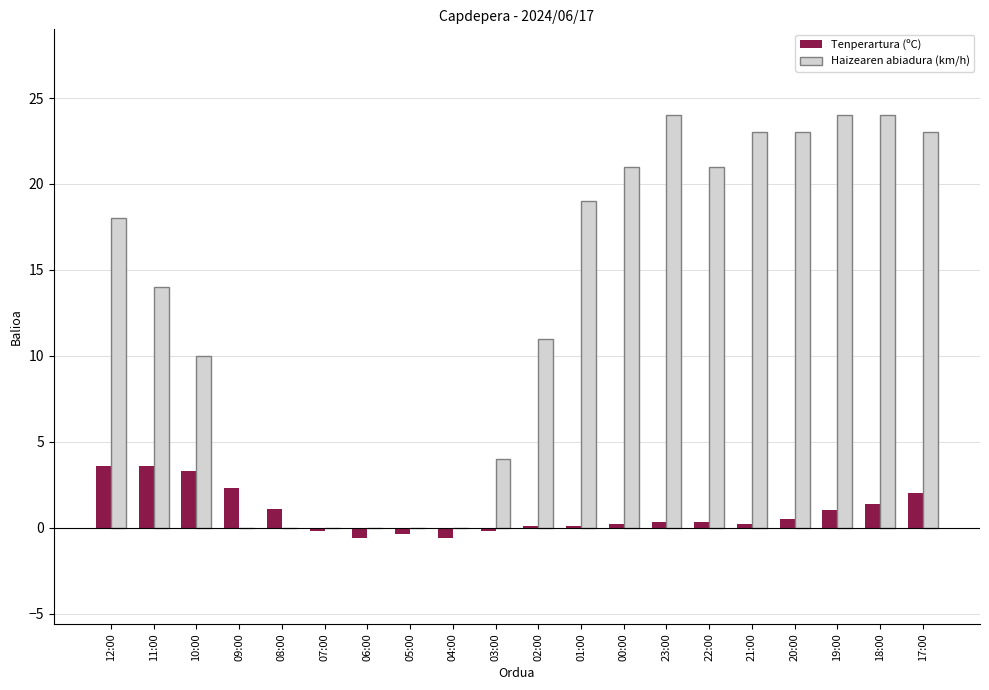

What is the maximum value for Tenperartura (ºC)?

3.6